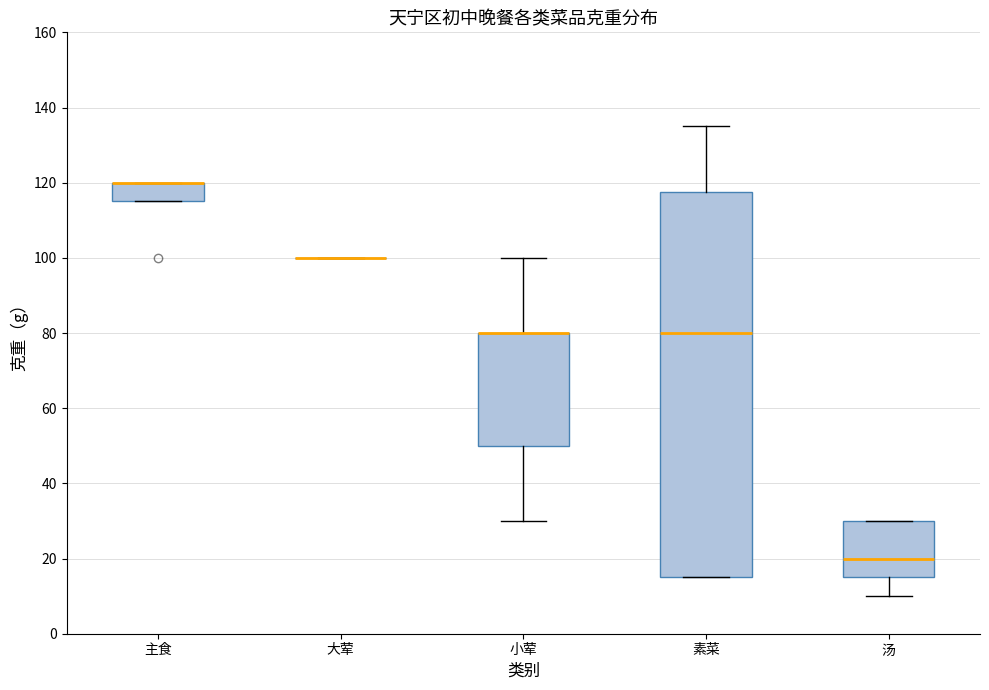

Comparing the boxes themselves (not the whiskers), which one is the tallest?

素菜